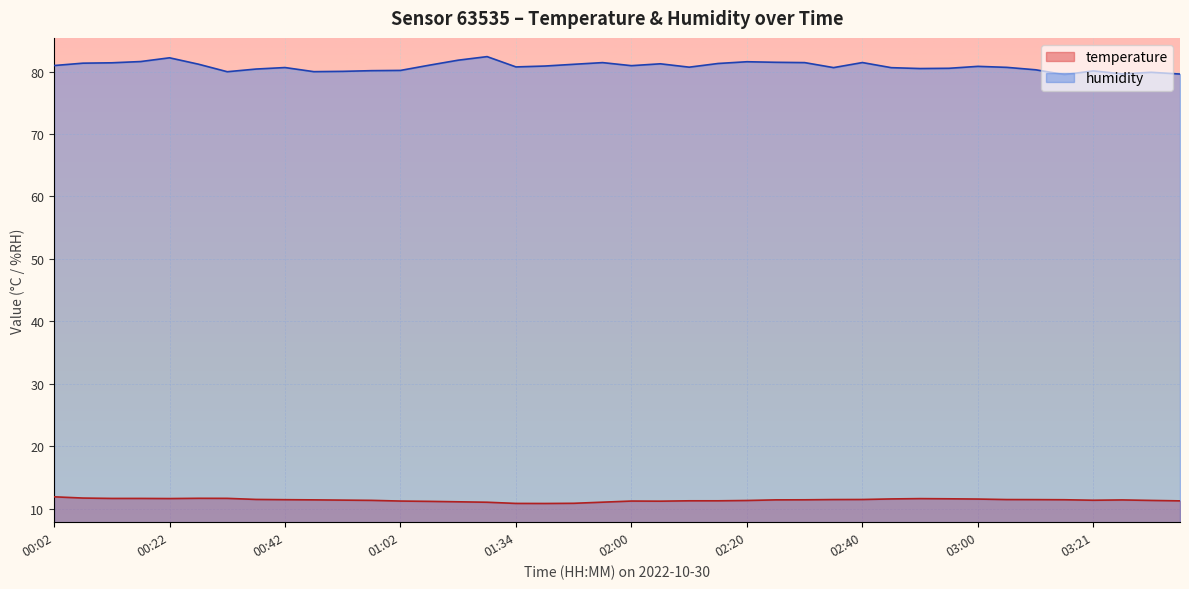

At 00:02, list the series in order from smallest to largest.

temperature, humidity